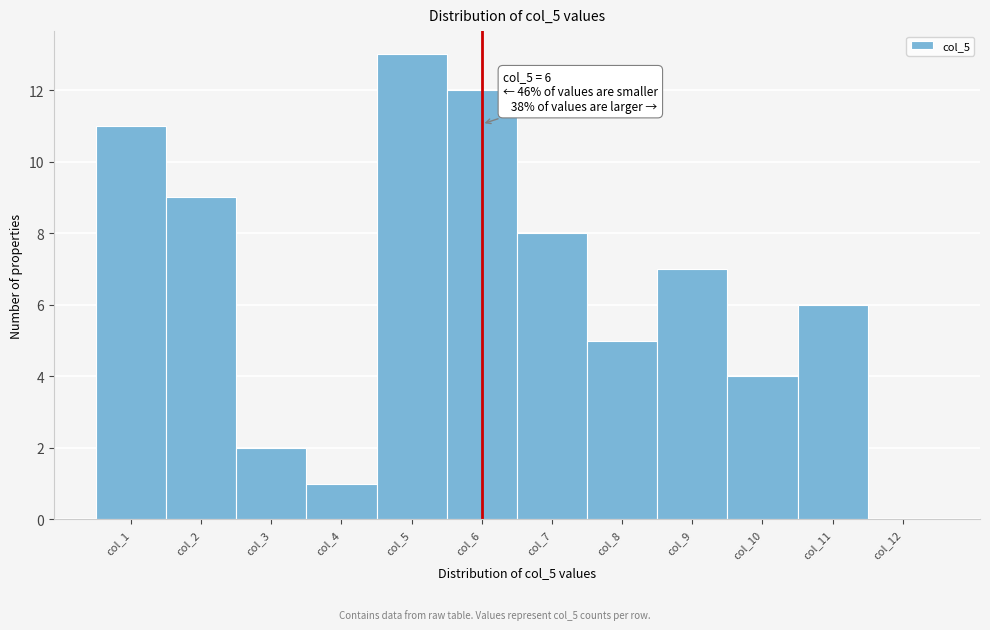

Over which range of the x-axis is the bar tallest?

4.5 to 5.5